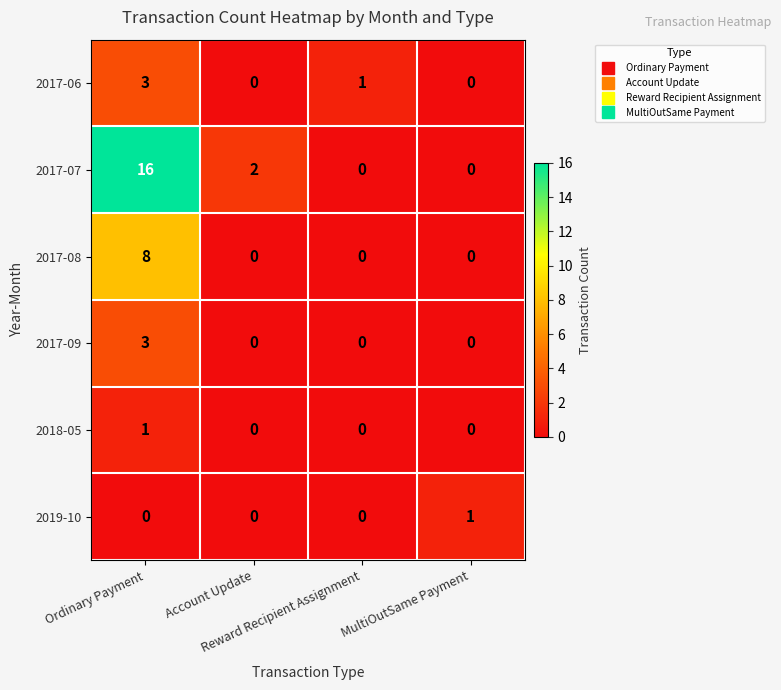

At how many categories does at least one series exceed 0?

4